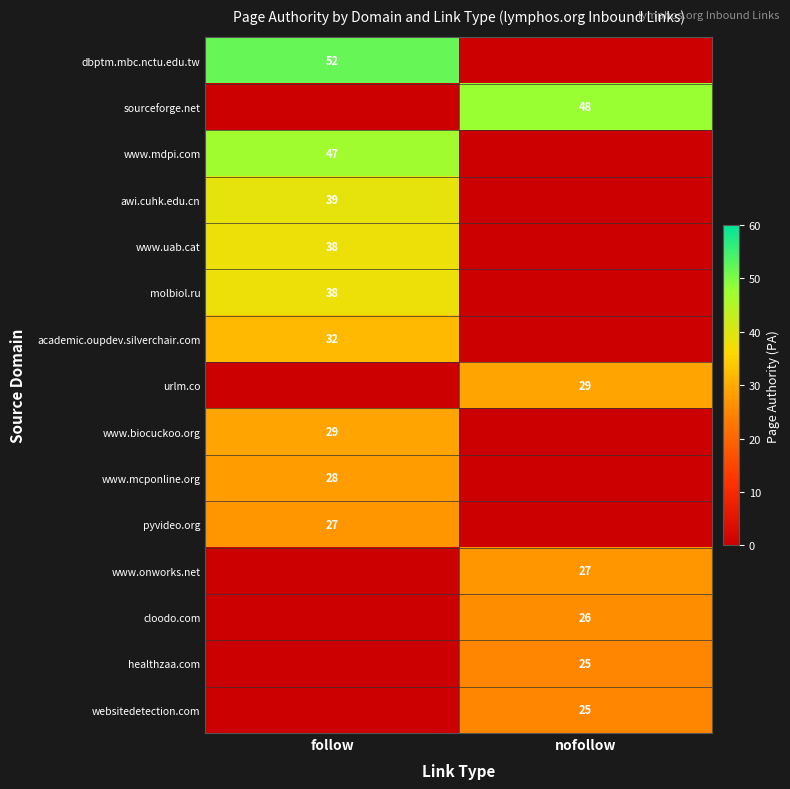

Is it true that www.biocuckoo.org equals 29 at follow?

True